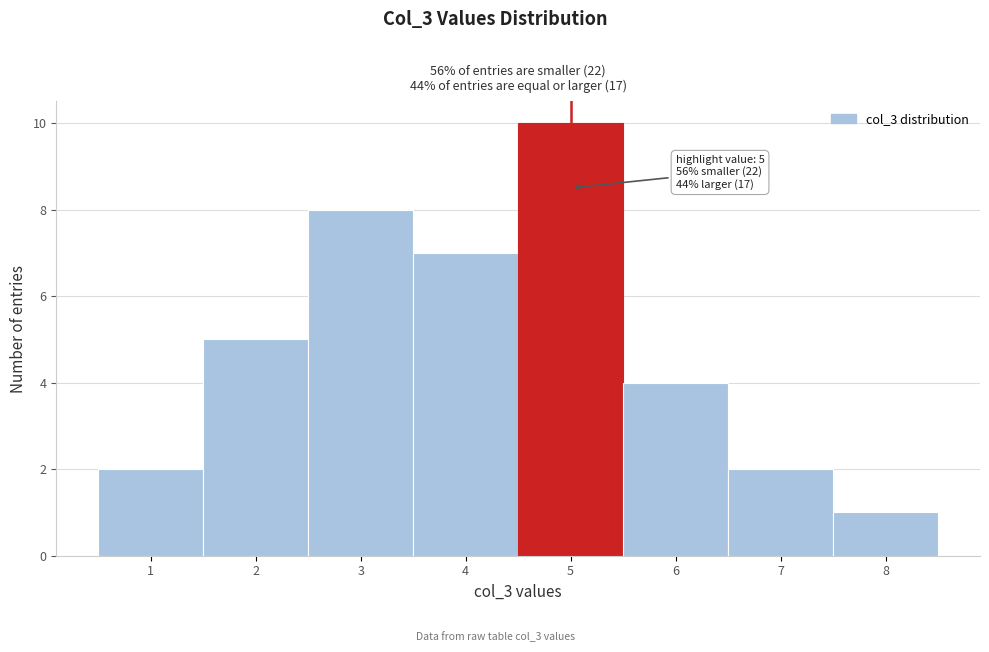

Which range on the x-axis has the tallest bar?

4.5 to 5.5